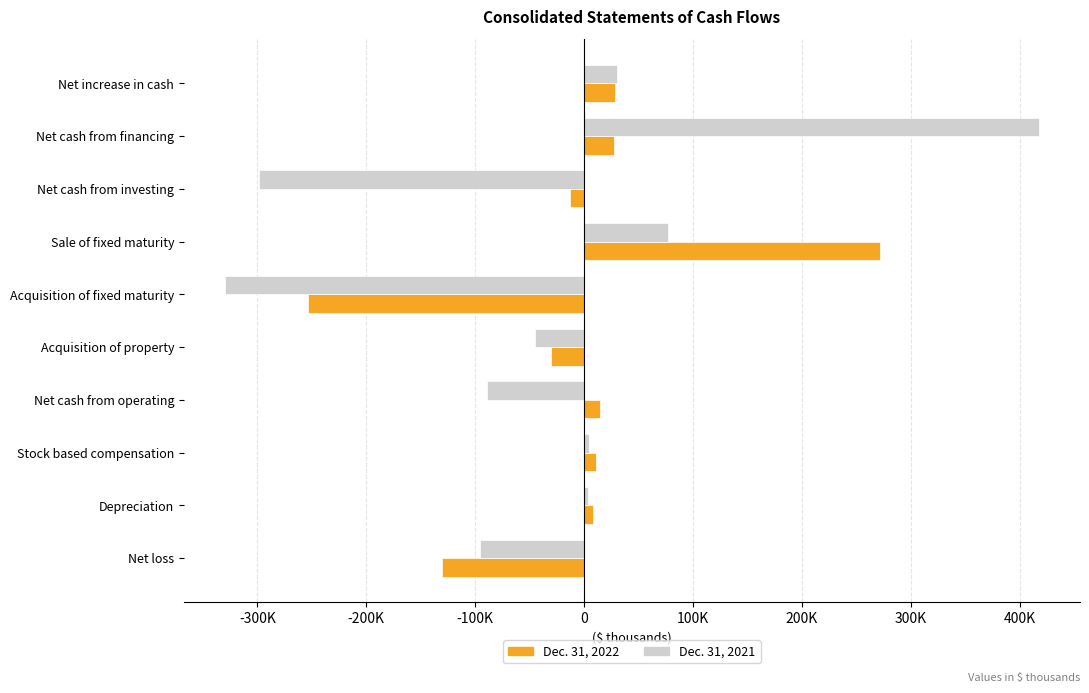

What are all the series names shown in the legend?

Dec. 31, 2022, Dec. 31, 2021